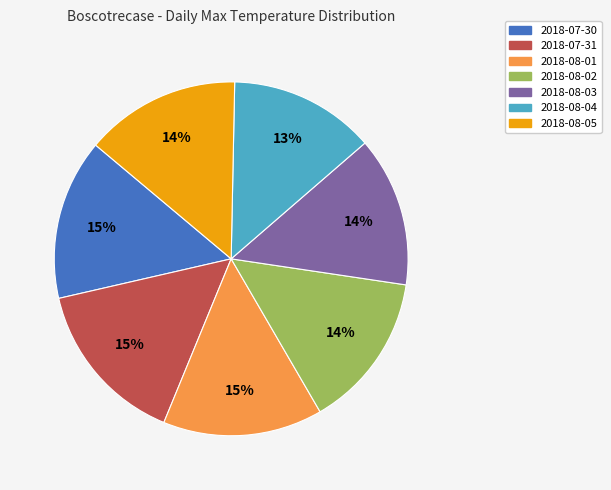

Do 2018-08-01 and 2018-07-30 together represent more than half of the pie?

No